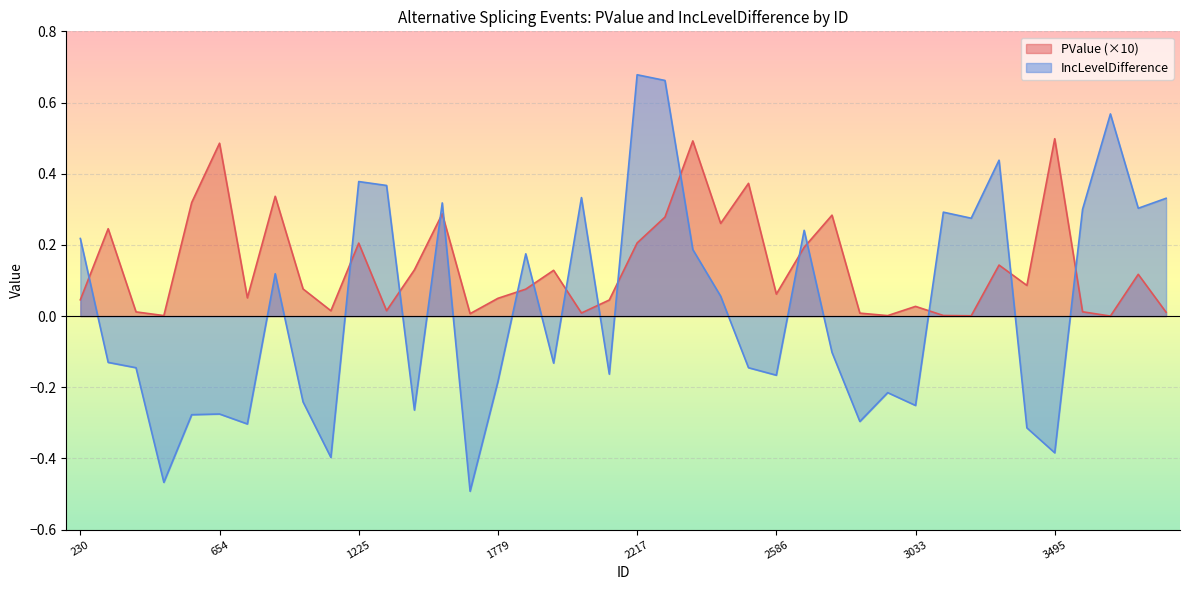

Reading right to left, what are all the values shown in this chart?

PValue: 3601=0.0	3534=0.1	3504=0.0	3503=0.0	3495=0.5	3450=0.1	3170=0.1	3039=0.0	3038=0.0	3033=0.0	2994=0.0	2975=0.0	2864=0.3	2773=0.2	2586=0.1	2565=0.4	2284=0.3	2262=0.5	2218=0.3	2217=0.2	2177=0.0	1990=0.0	1894=0.1	1817=0.1	1779=0.0	1494=0.0	1487=0.3	1482=0.1	1404=0.0	1225=0.2	1174=0.0	1053=0.1	848=0.3	700=0.1	654=0.5	647=0.3	345=0.0	301=0.0	246=0.2	230=0.0
IncLevelDifference: 3601=0.3	3534=0.3	3504=0.6	3503=0.3	3495=-0.4	3450=-0.3	3170=0.4	3039=0.3	3038=0.3	3033=-0.3	2994=-0.2	2975=-0.3	2864=-0.1	2773=0.2	2586=-0.2	2565=-0.1	2284=0.1	2262=0.2	2218=0.7	2217=0.7	2177=-0.2	1990=0.3	1894=-0.1	1817=0.2	1779=-0.2	1494=-0.5	1487=0.3	1482=-0.3	1404=0.4	1225=0.4	1174=-0.4	1053=-0.2	848=0.1	700=-0.3	654=-0.3	647=-0.3	345=-0.5	301=-0.1	246=-0.1	230=0.2